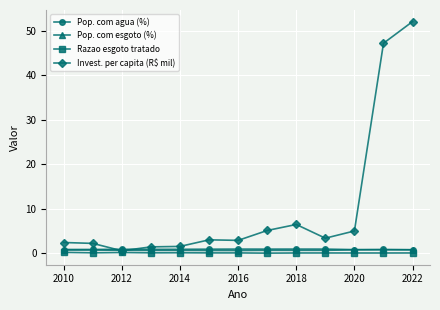

True or false: Razao esgoto tratado has more than 0 interior local peaks.

True